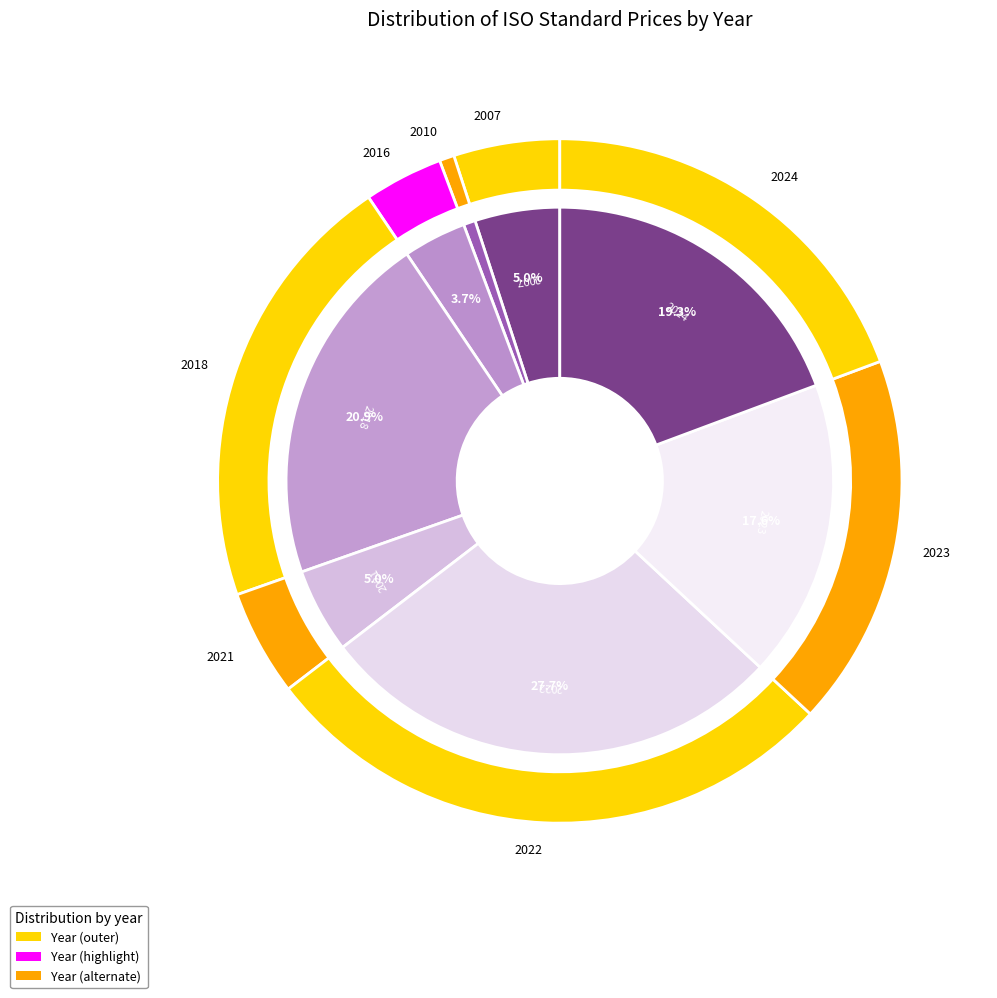

Is there any slice that represents more than half of the pie?

No